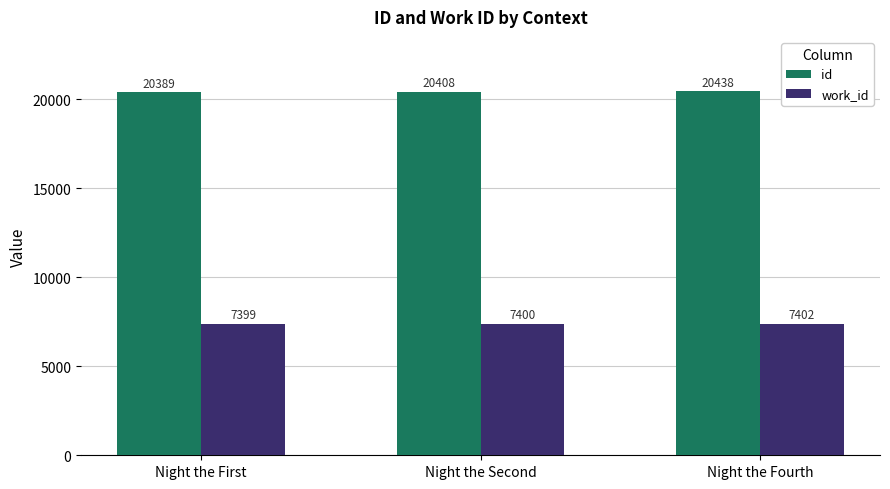

What is the difference between the highest and lowest values at Night the First?

12990